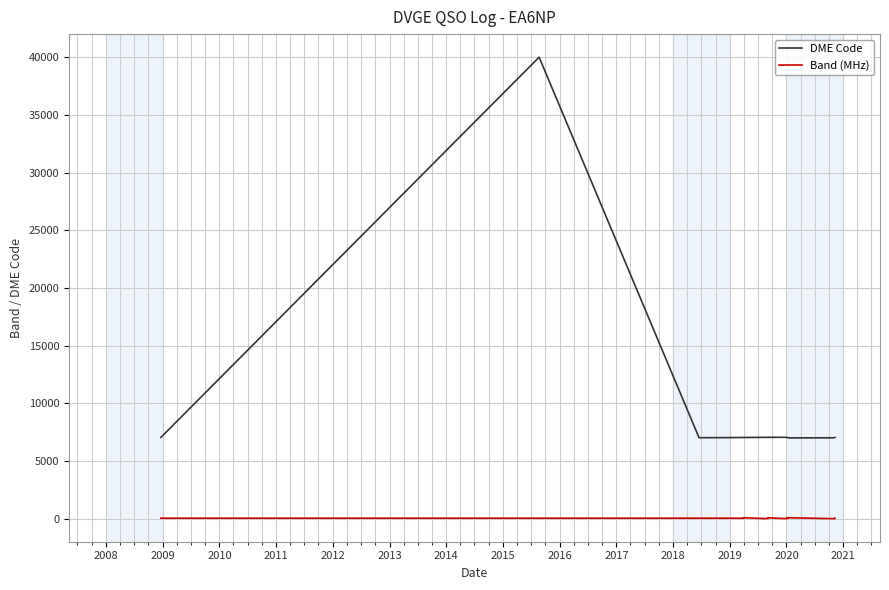

What is the approximate value of DME Code at 2020, to the nearest 50?

7000